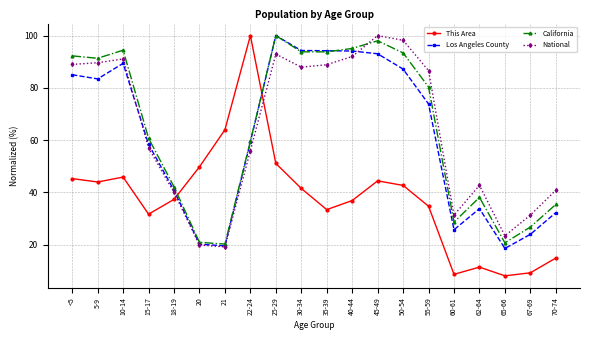

Which series changed the most between 18-19 and 35-39?

Los Angeles County